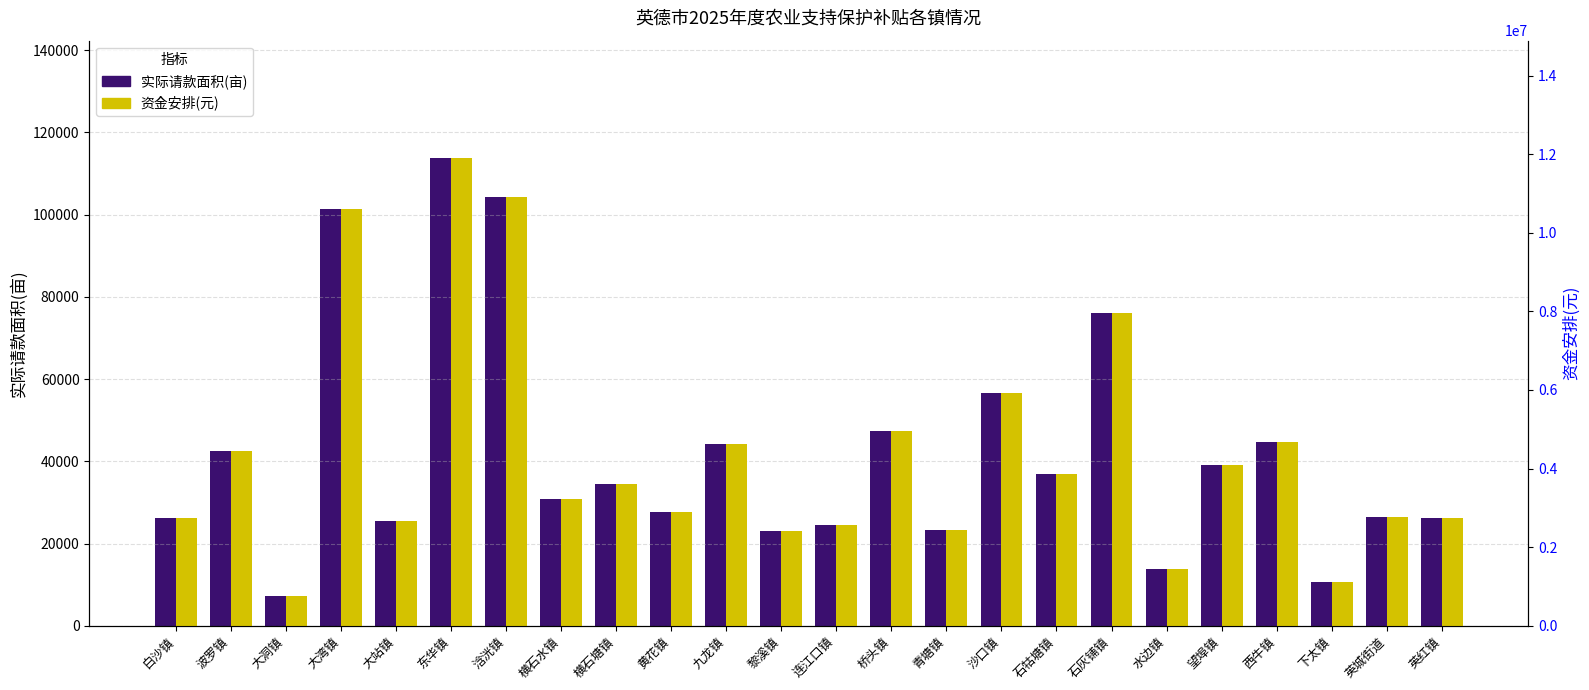

Rank the series by their average value, from highest to lowest.

资金安排(元), 实际请款面积(亩)